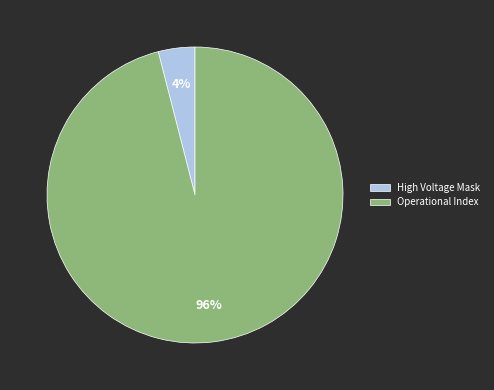

How many segments does this pie chart have?

2